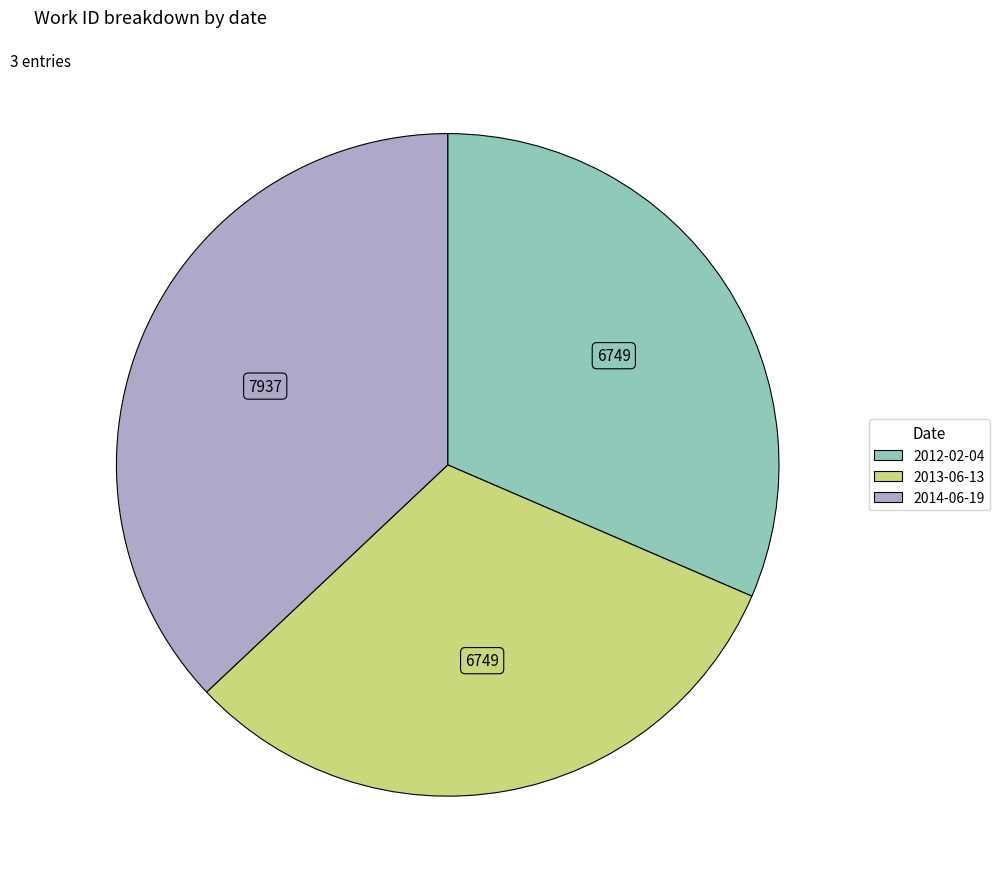

Do 2014-06-19 and 2013-06-13 together represent more than half of the pie?

Yes